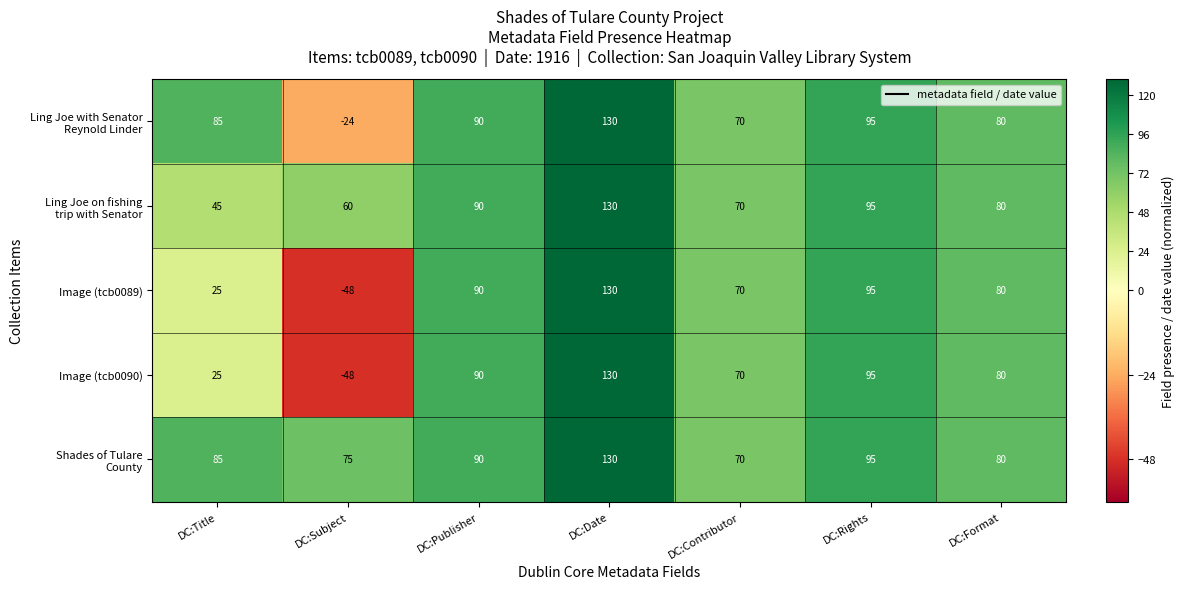

What is the difference between the highest and lowest values at DC:Title?

60